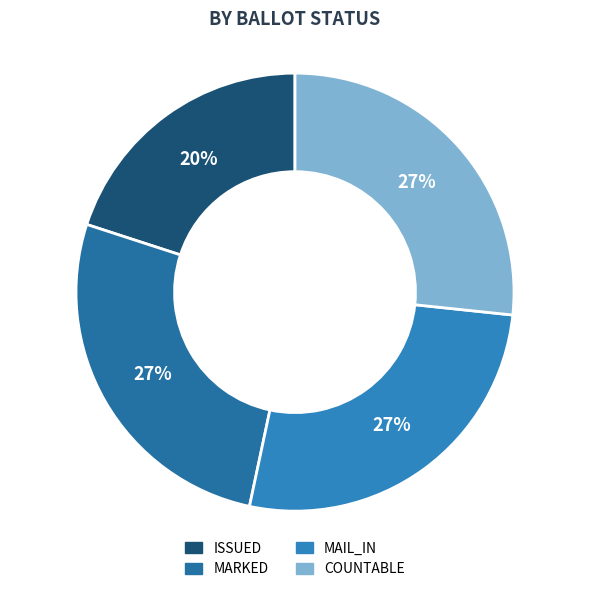

How many slices are in this pie chart?

4